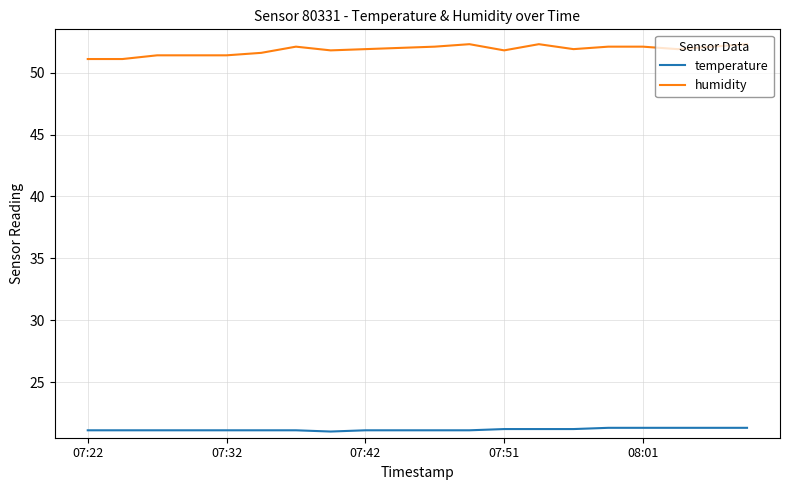

What is the difference between the maximum and minimum values in the humidity series?

1.2